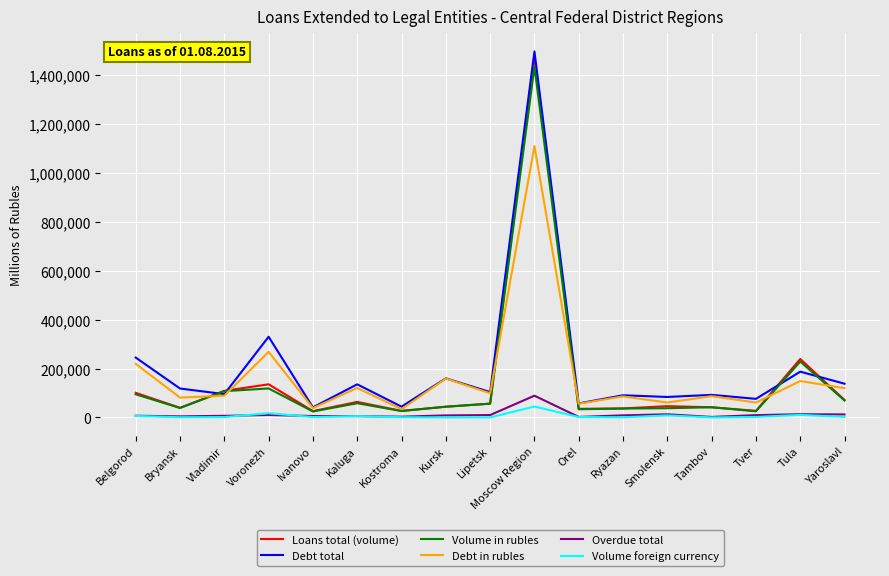

What is the sum of all Volume in rubles values?

2474077